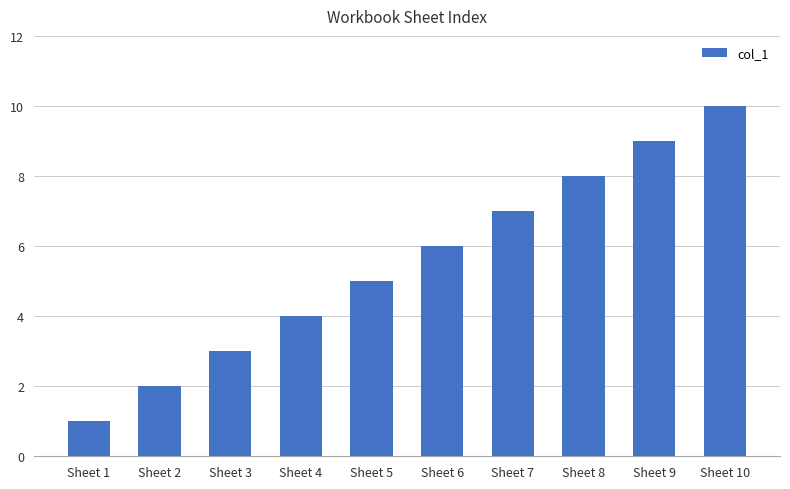

The value at Sheet 9 is 6. True or false?

False